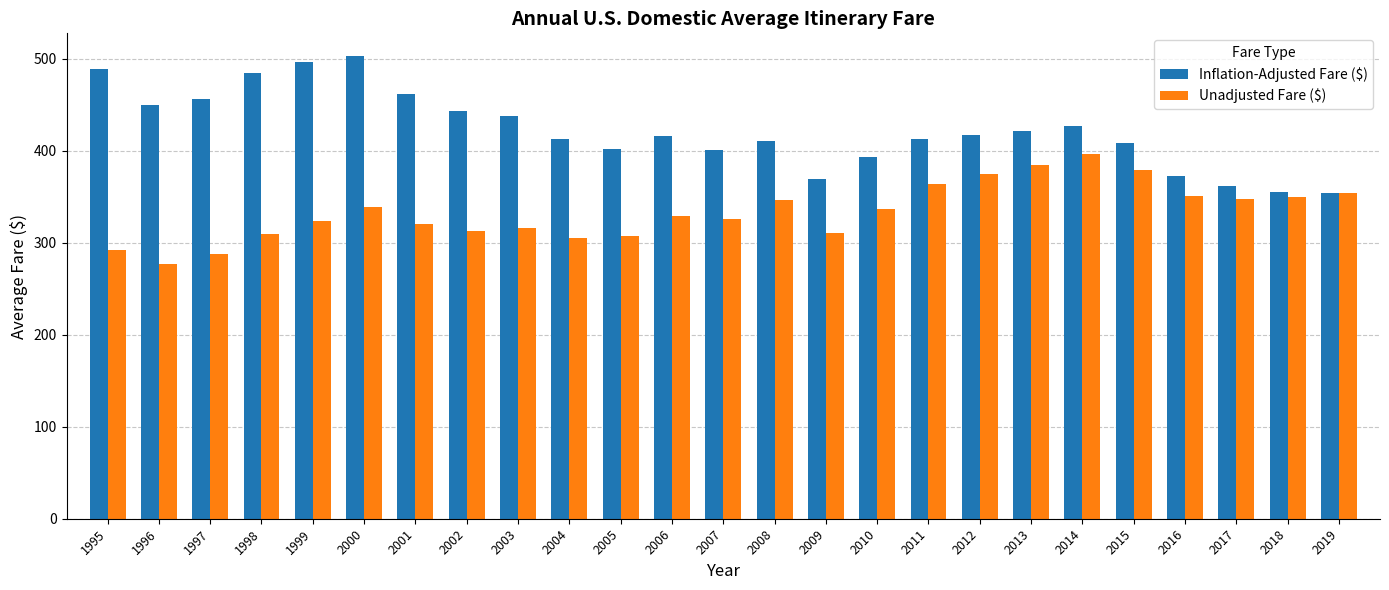

At which label does Unadjusted Fare ($) reach its peak?

2014